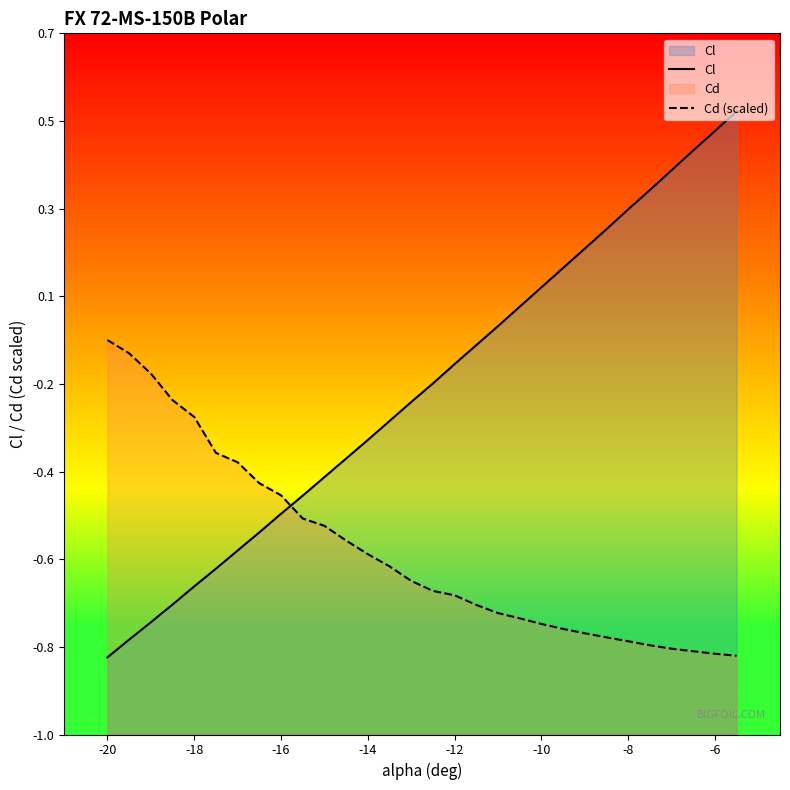

Is it true that Cd (scaled) equals -0.2 at 21?

False